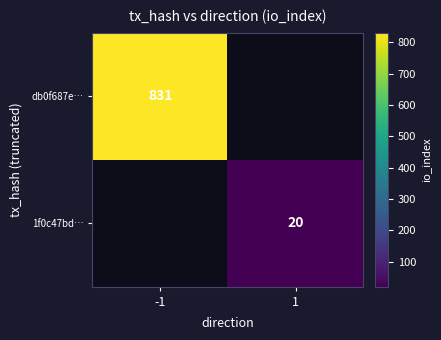

True or false: 1f0c47bd… has a value of 20 at 1.

True